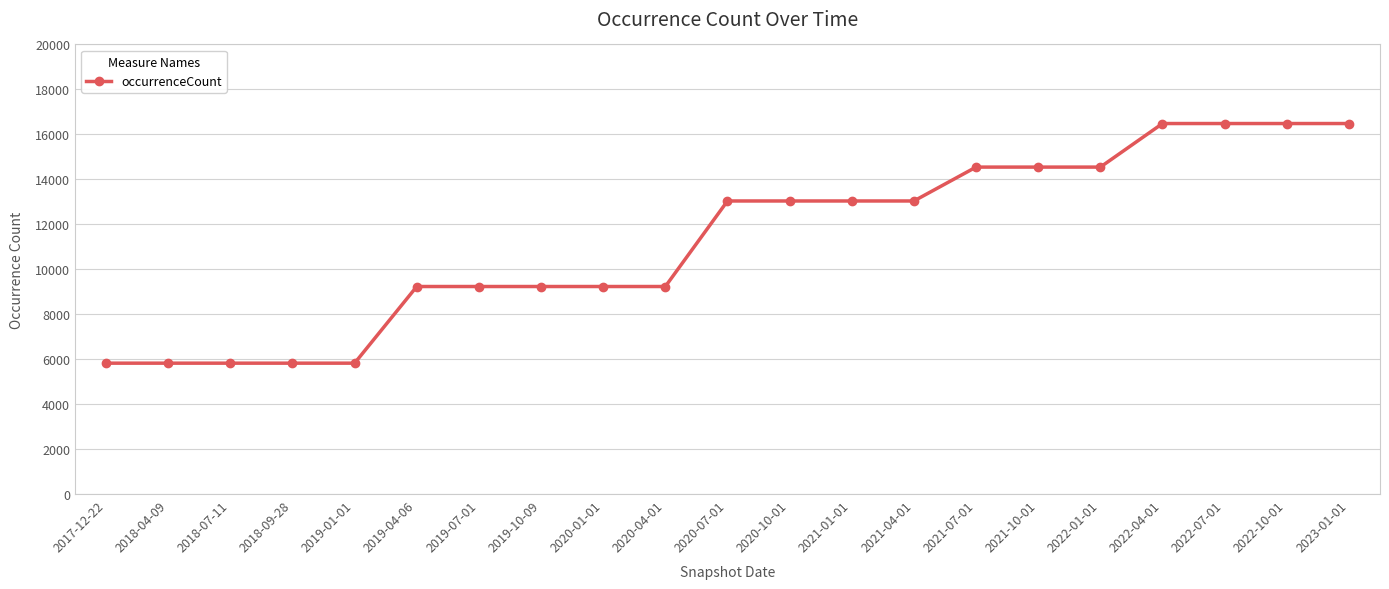

What is the sum of the values at 2020-04-01 and 2018-04-09?

15054